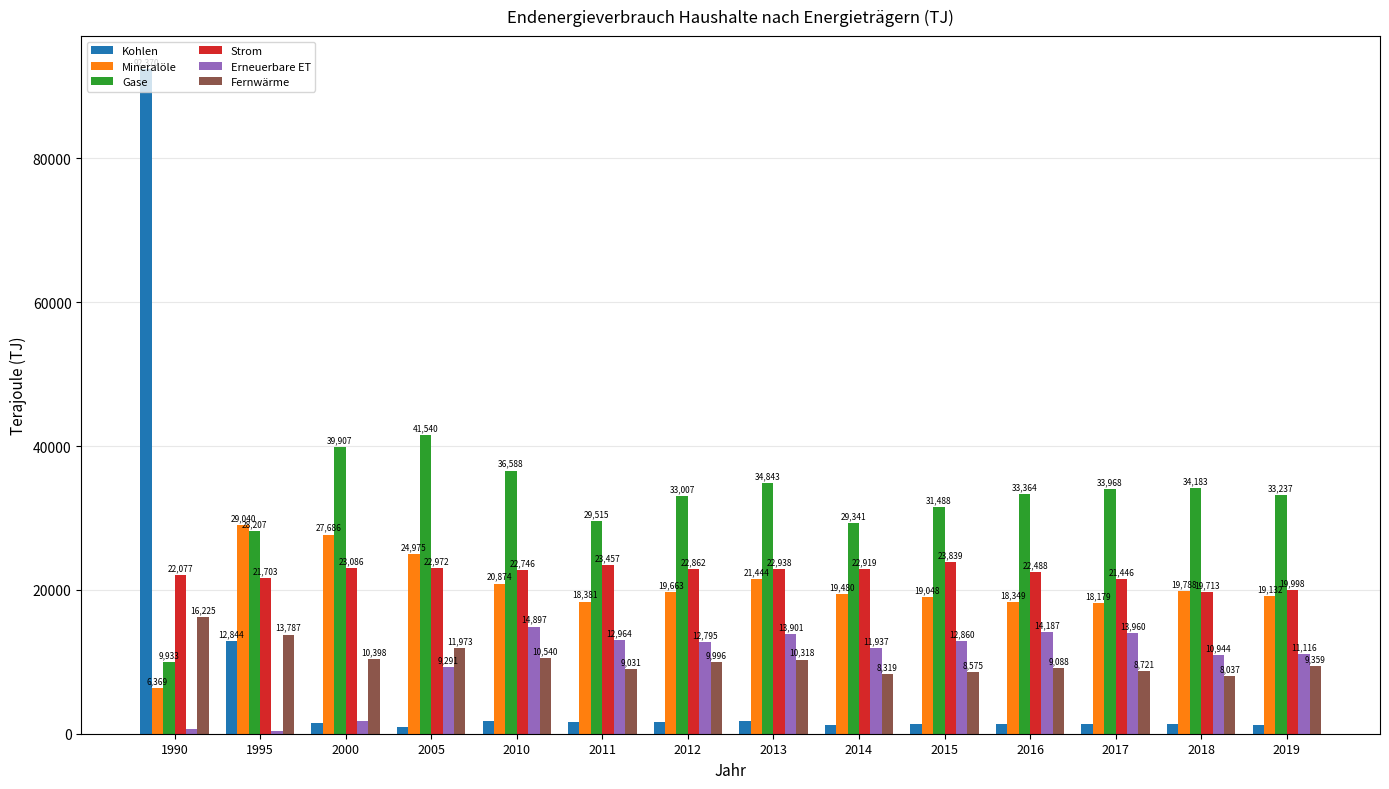

Which series has the largest total across all categories?

Gase